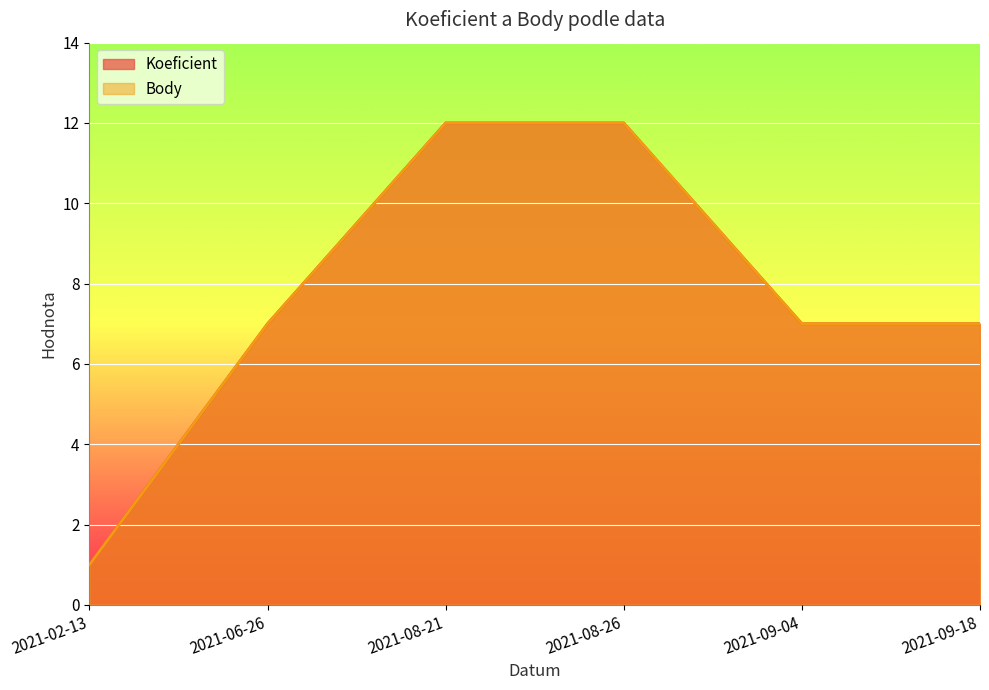

True or false: Koeficient and Body intersect in this chart.

False